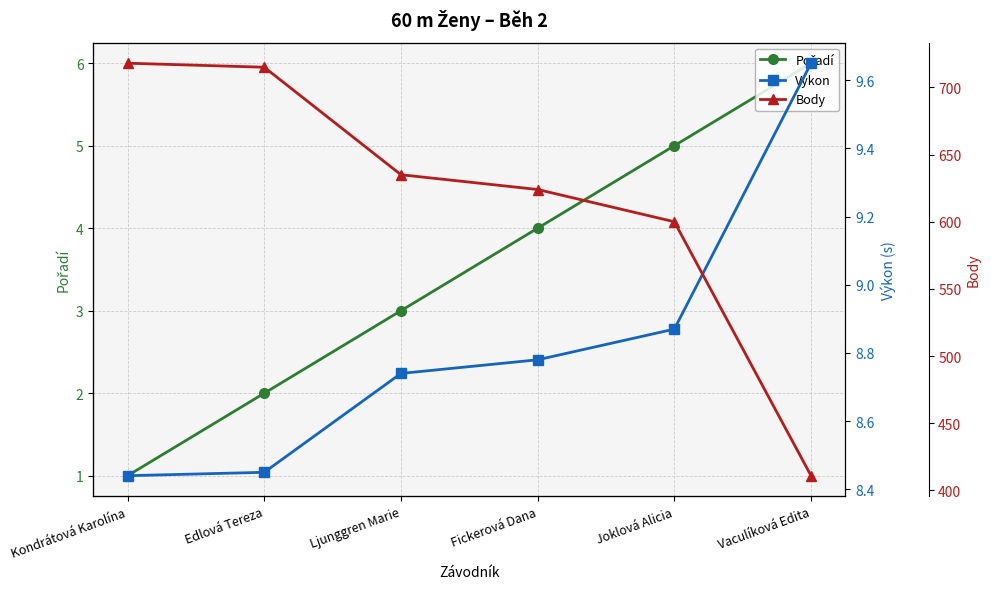

What is the spread (max minus min) of values at Fickerová Dana?

620.0